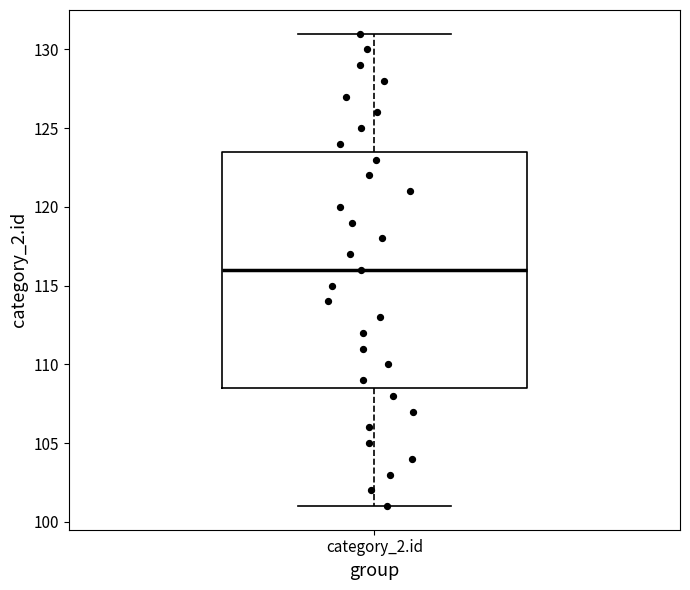

Where does the lower whisker of the box for category_2.id end on the y-axis? The values are not printed on the chart, so give them approximately, as read against the axis.

101.0